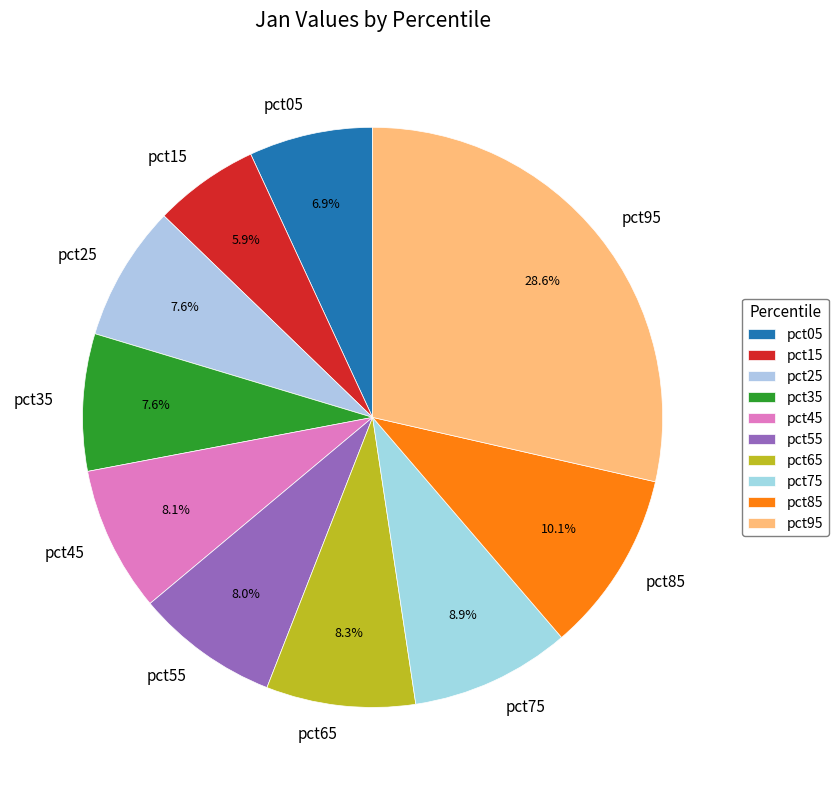

Count the number of slices in the pie.

10